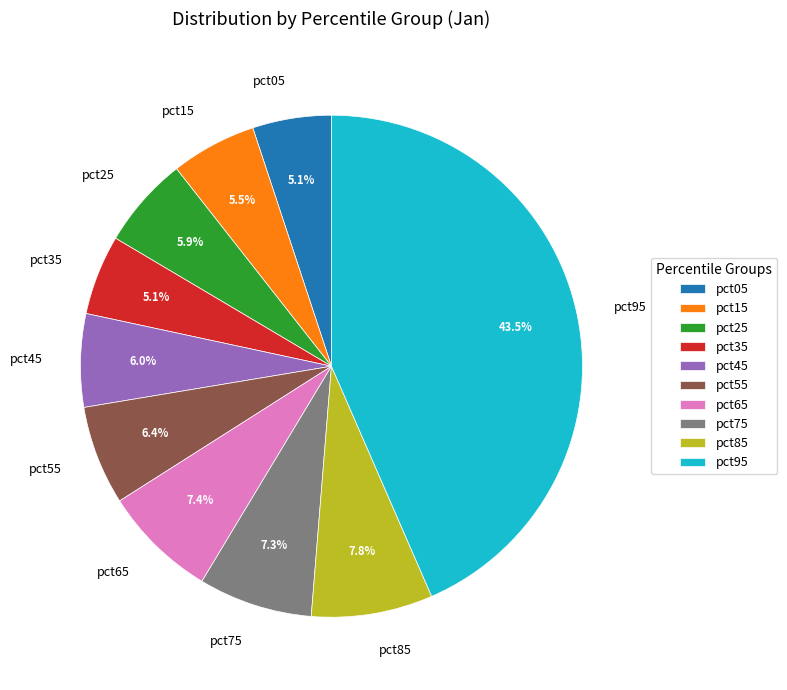

What is the largest slice in the pie chart?

pct95